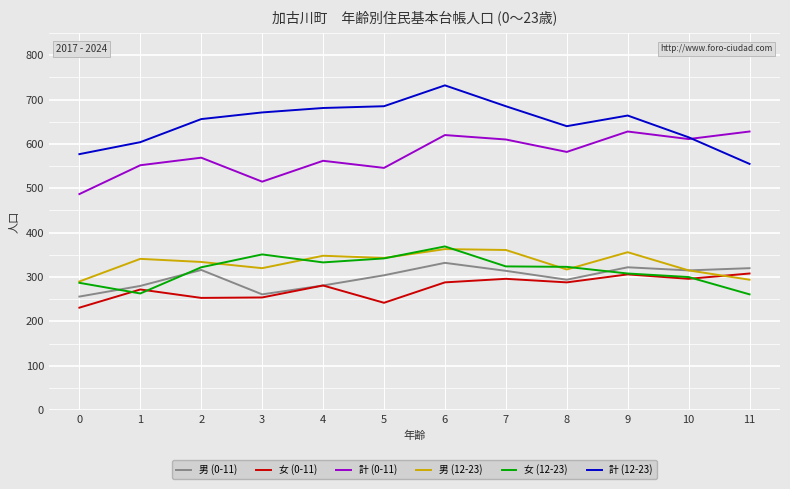

True or false: 男 (12-23) and 計 (12-23) cross at least once.

False